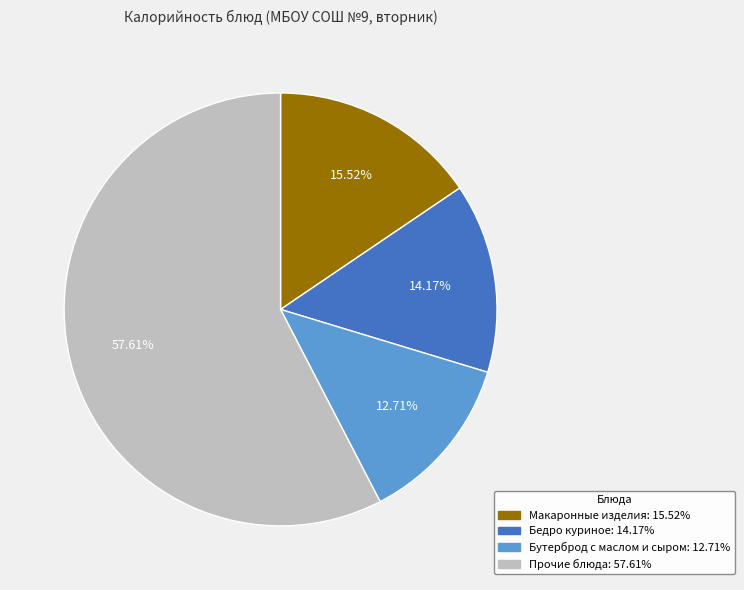

Is there a majority slice in this chart?

Yes